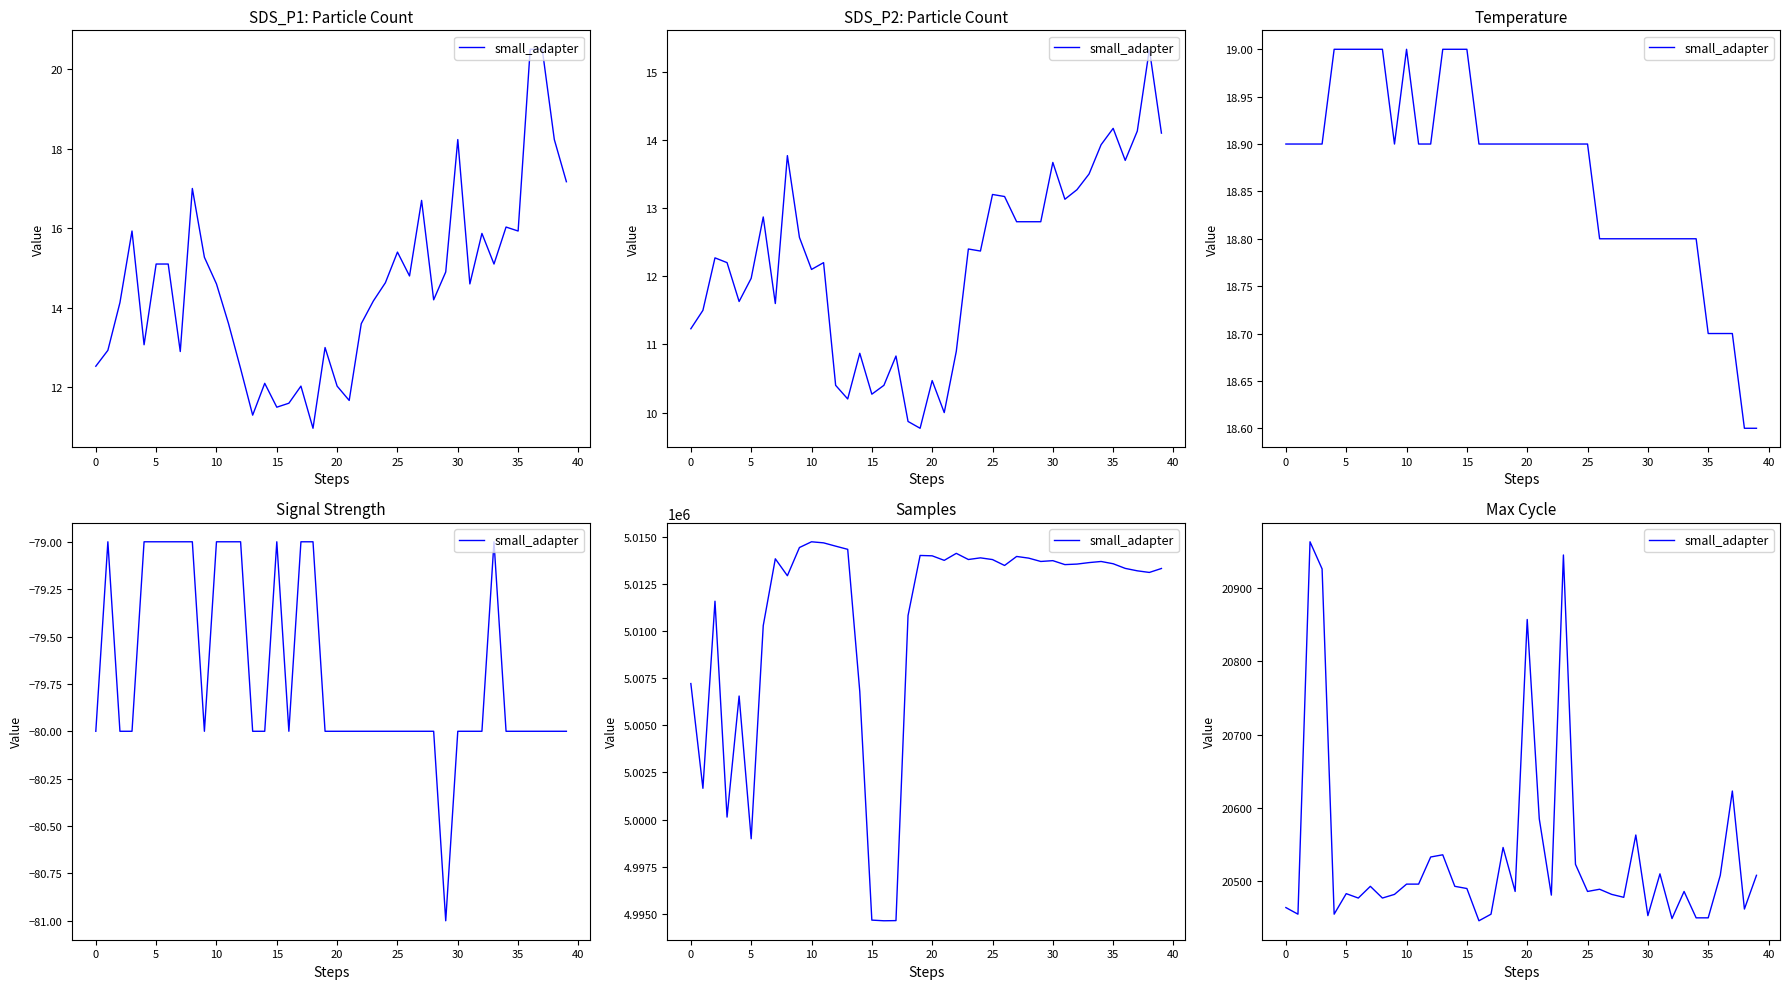

How many interior local valleys (lower than both neighbors) does the data have?

12